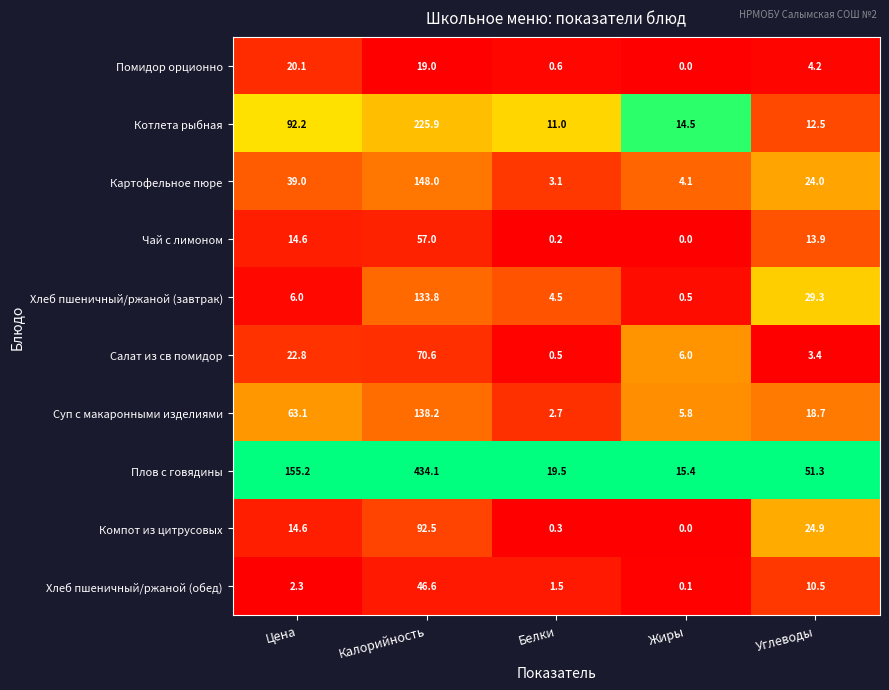

Which series changed the most between Цена and Углеводы?

Плов с говядины